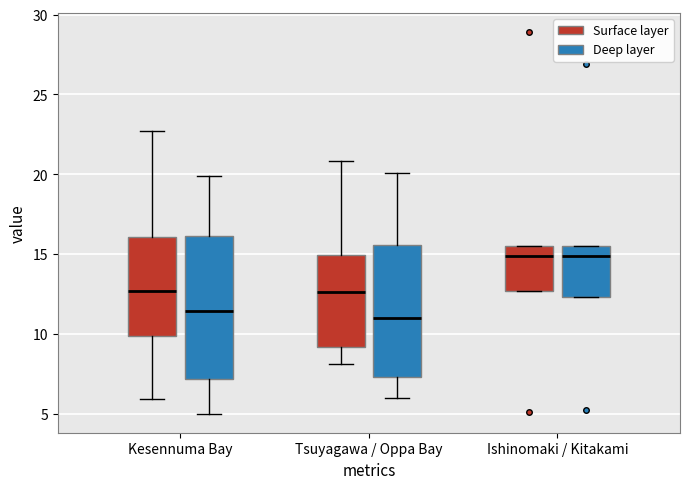

Reading left to right, transcribe this box plot: for each box, give where its median line is, the range the box spans, and where its two whiskers end, as read against the y-axis. The values are not printed on the chart, so give them approximately, as read against the axis.

Kesennuma Bay (Surface layer): median 12.5, box 10.0 to 16.0, whiskers 6.0 to 22.5
Kesennuma Bay (Deep layer): median 11.5, box 7.0 to 16.0, whiskers 5.0 to 20.0
Tsuyagawa / Oppa Bay (Surface layer): median 12.5, box 9.0 to 15.0, whiskers 8.0 to 21.0
Tsuyagawa / Oppa Bay (Deep layer): median 11.0, box 7.5 to 15.5, whiskers 6.0 to 20.0
Ishinomaki / Kitakami (Surface layer): median 15.0, box 12.5 to 15.5, whiskers 12.5 to 15.5
Ishinomaki / Kitakami (Deep layer): median 15.0, box 12.5 to 15.5, whiskers 12.5 to 15.5